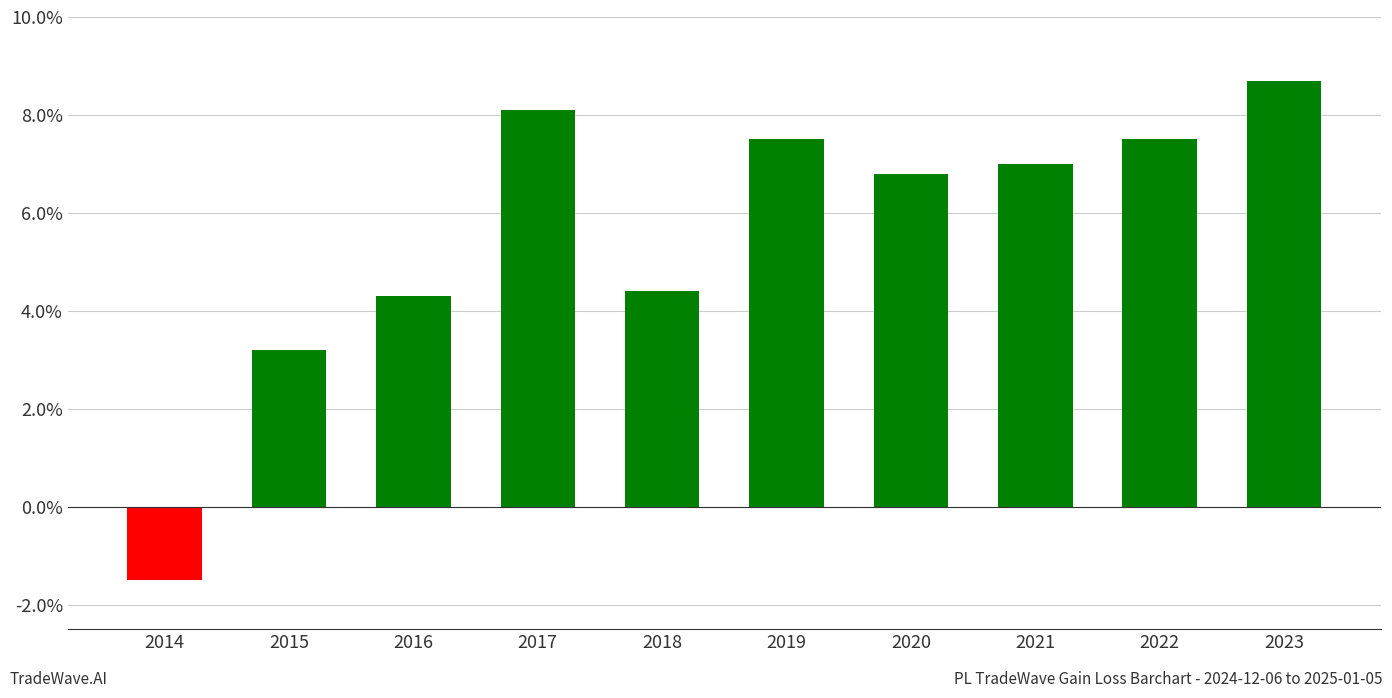

Between 2015 and 2017, which is larger?

2017